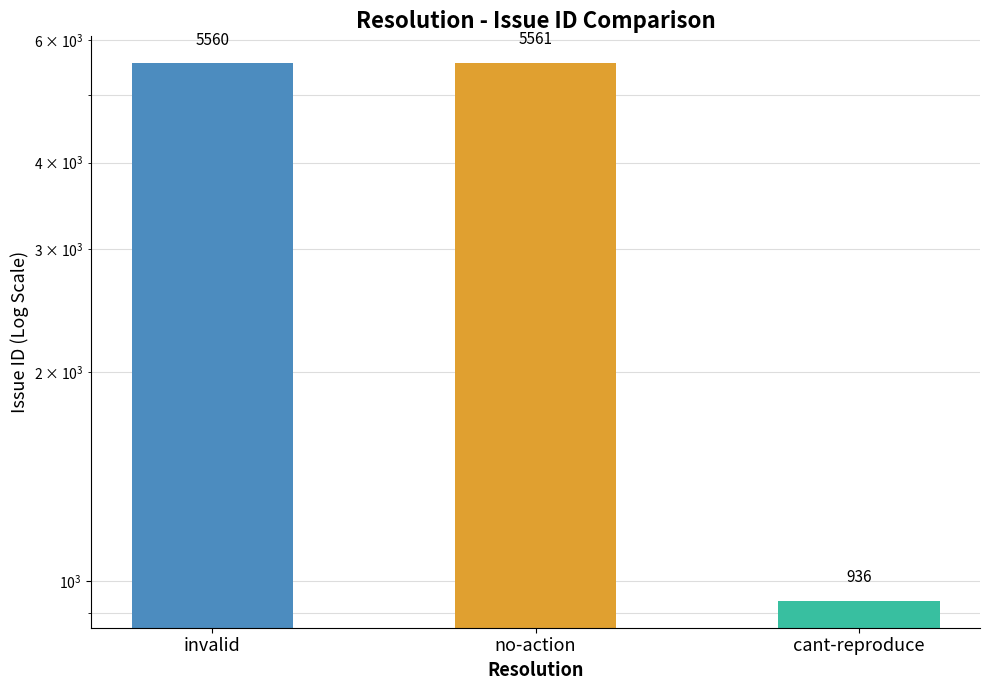

How many series are shown in this chart?

1